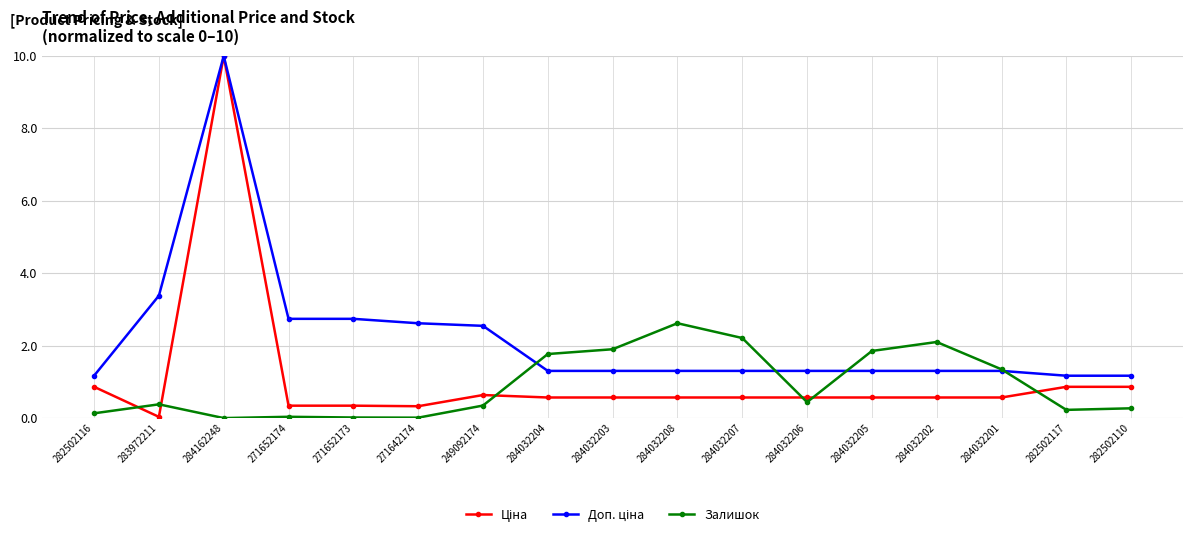

What is the total value across all series at 282502117?

2.3